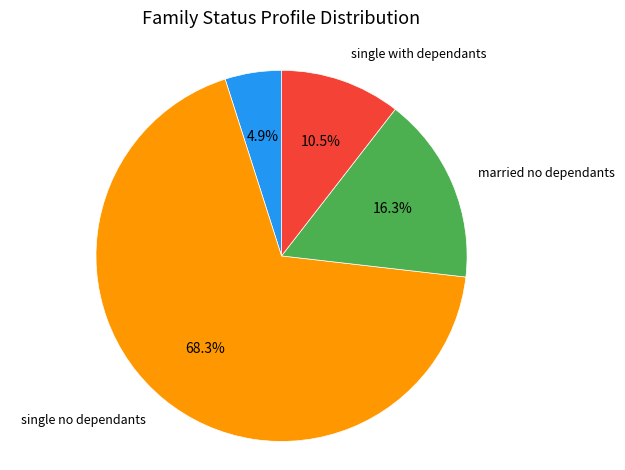

Is there any slice that represents more than half of the pie?

Yes